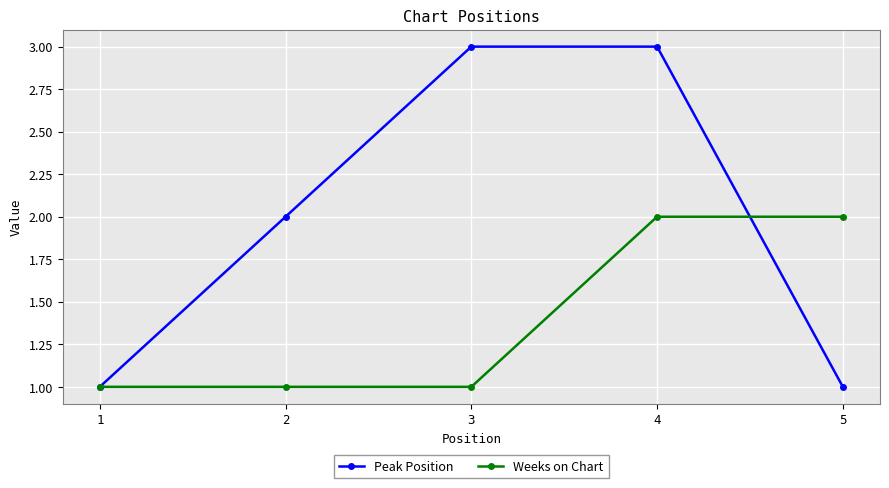

What is the approximate value of Weeks on Chart at 3?

1